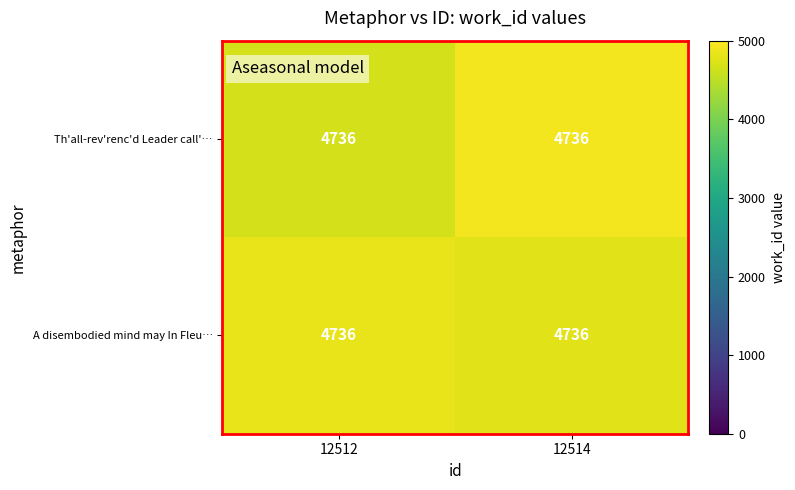

How many categories are shown in the chart?

2